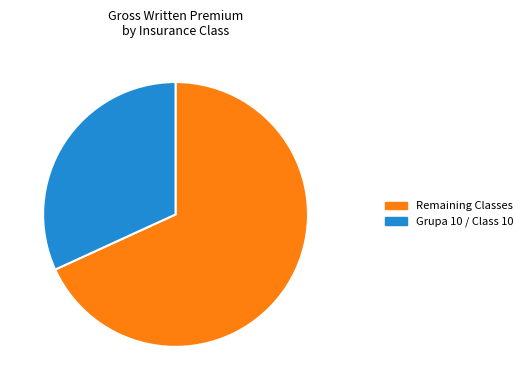

Rank the categories by value from lowest to highest.

Grupa 10 / Class 10, Remaining Classes